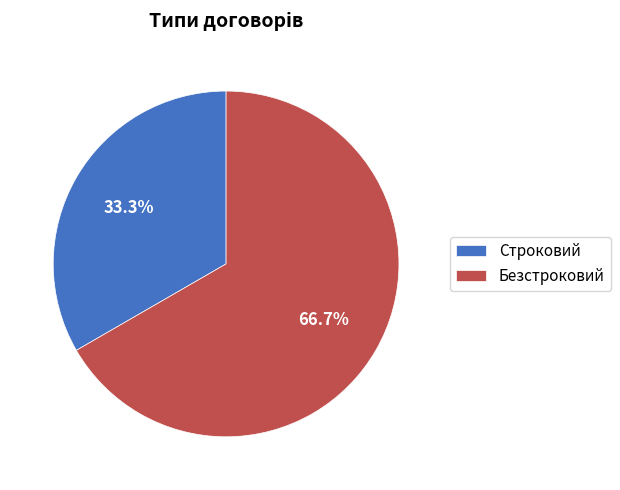

Rank the categories by value from highest to lowest.

Безстроковий, Строковий